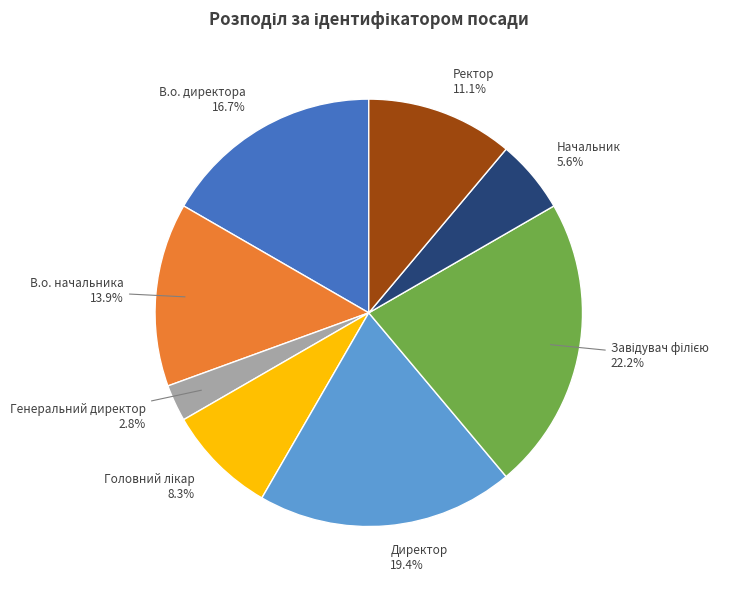

To the nearest percent, what portion does Директор represent?

19%